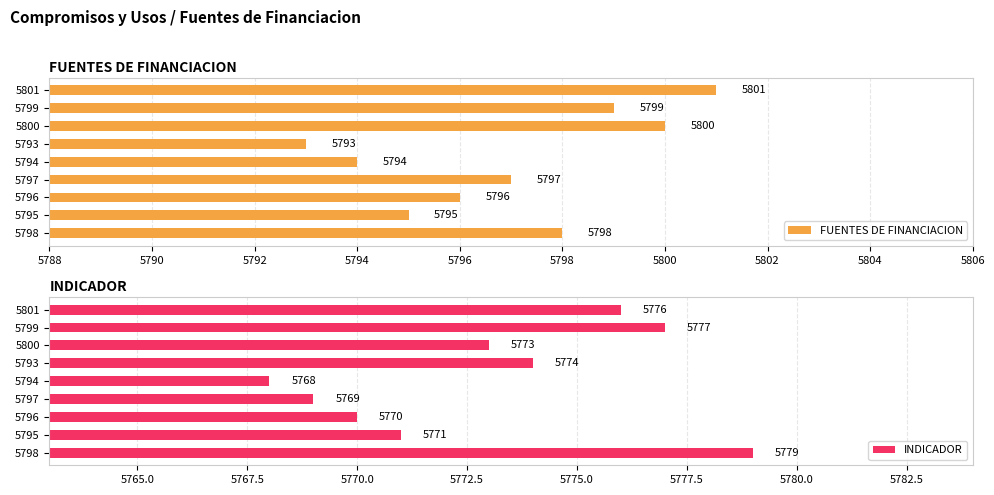

At which label does INDICADOR reach its minimum?

5794